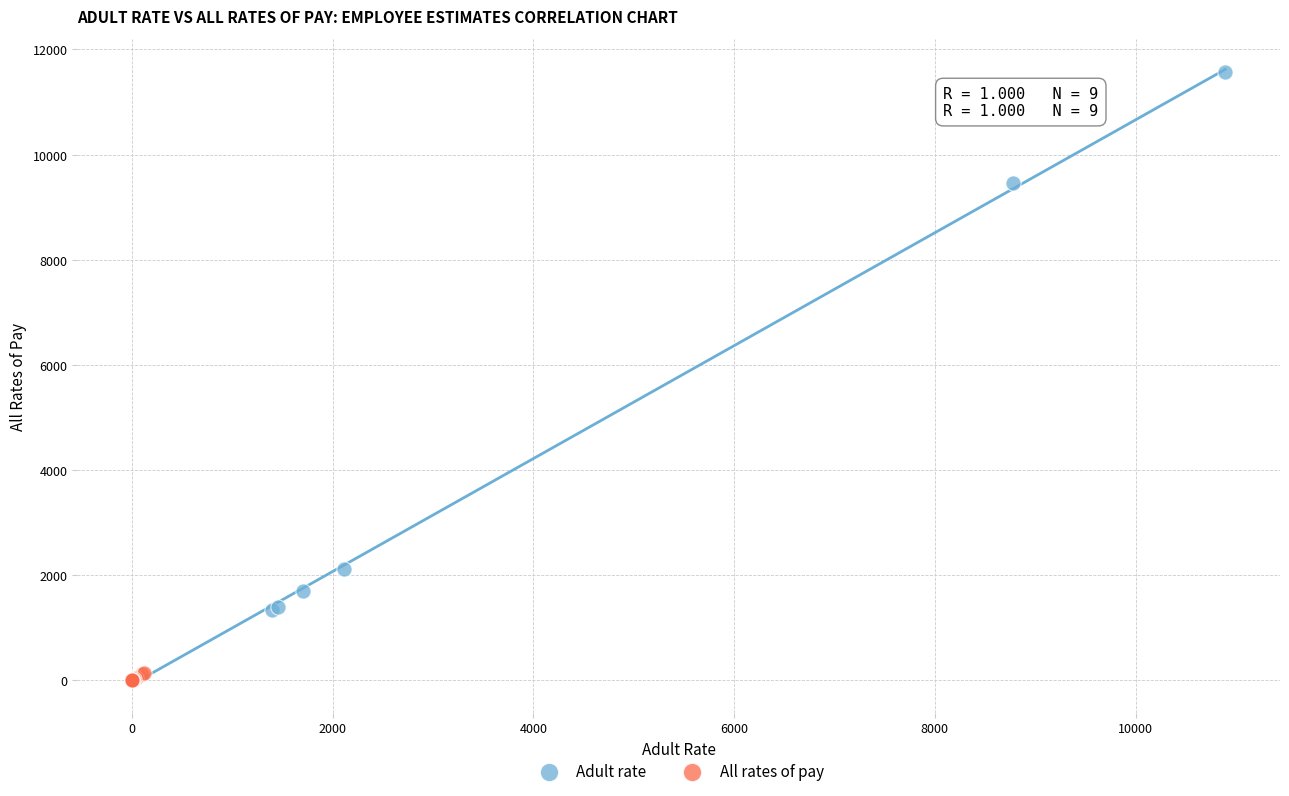

What are all the series names shown in the legend?

Adult rate, All rates of pay